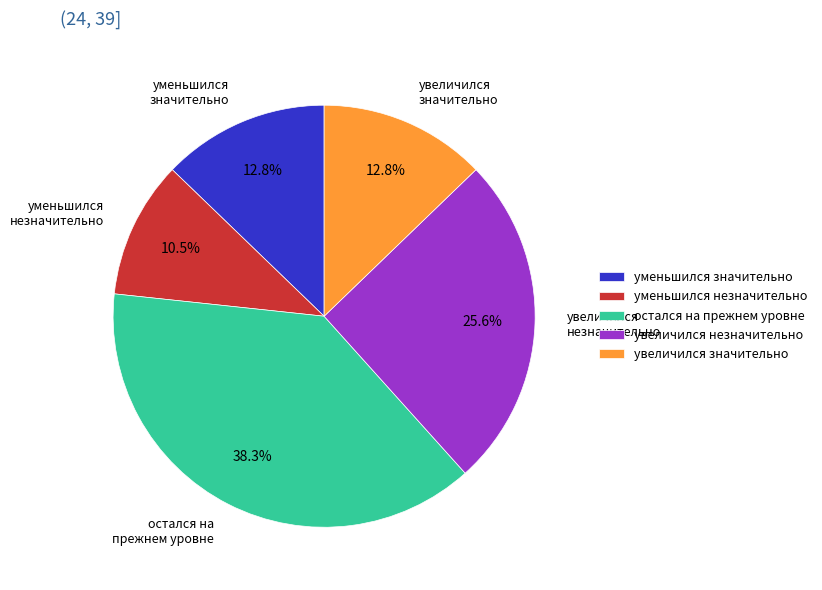

How many segments does this pie chart have?

5